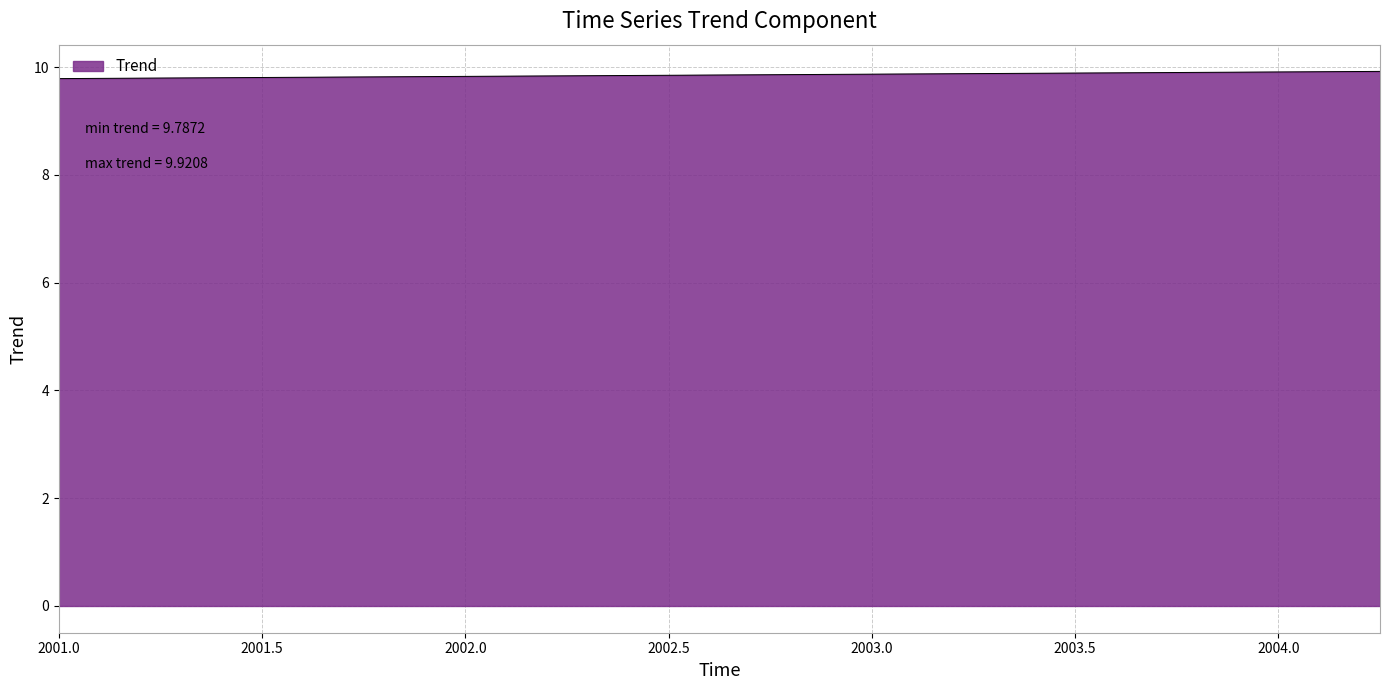

What is the minimum value shown in the chart?

9.8